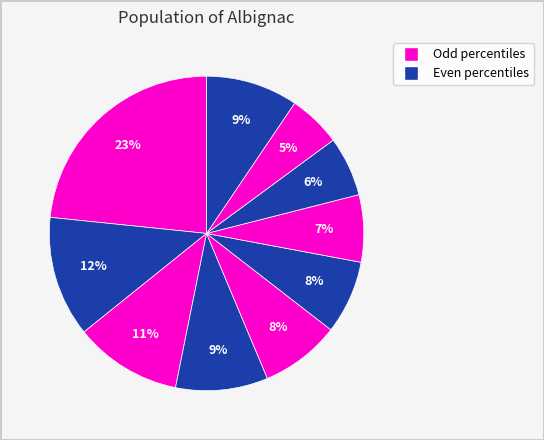

How many slices are in this pie chart?

10